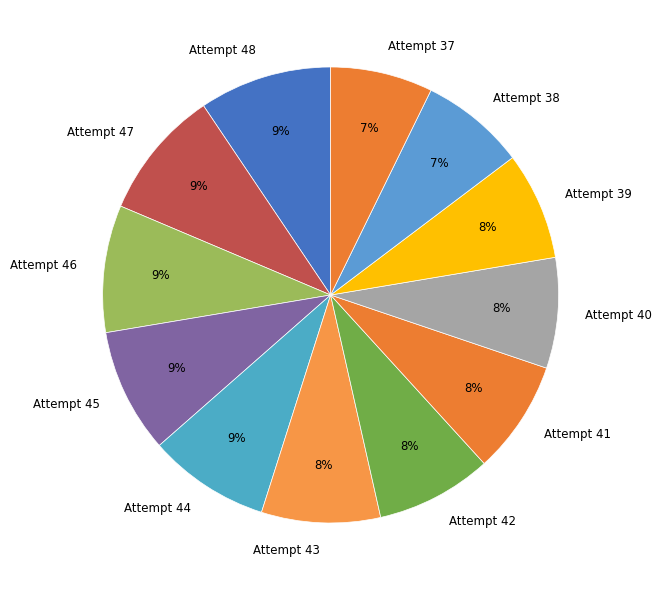

To the nearest percent, what portion does Attempt 42 represent?

8%